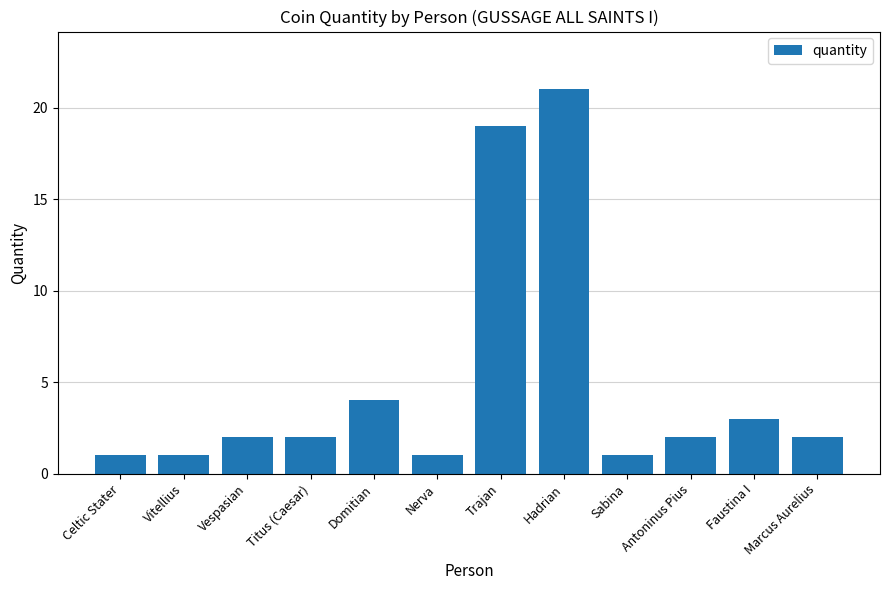

Reading left to right, what are all the values shown in this chart?

1	1	2	2	4	1	19	21	1	2	3	2